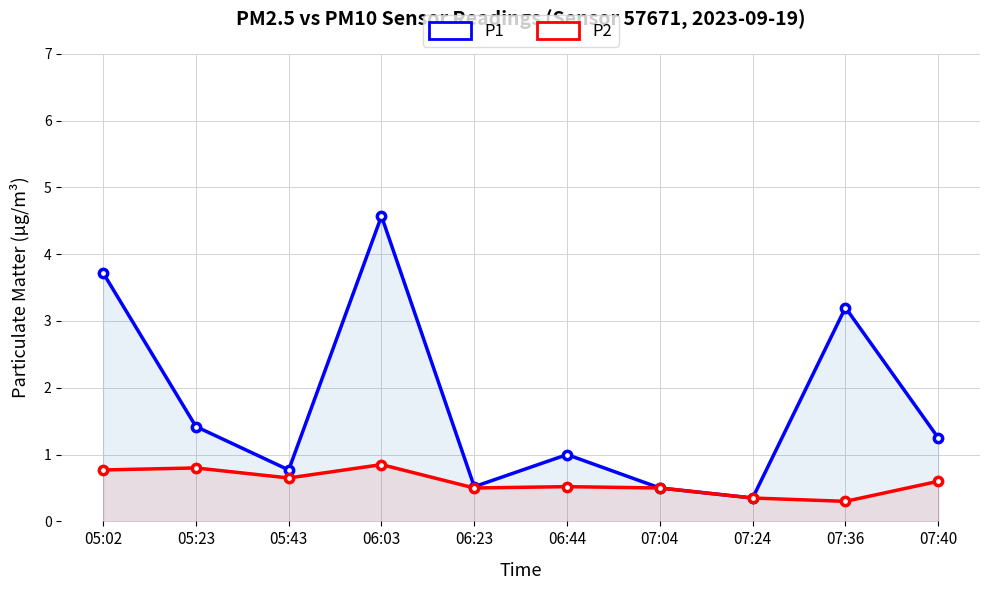

At 05:43, list the series in order from largest to smallest.

P1, P2